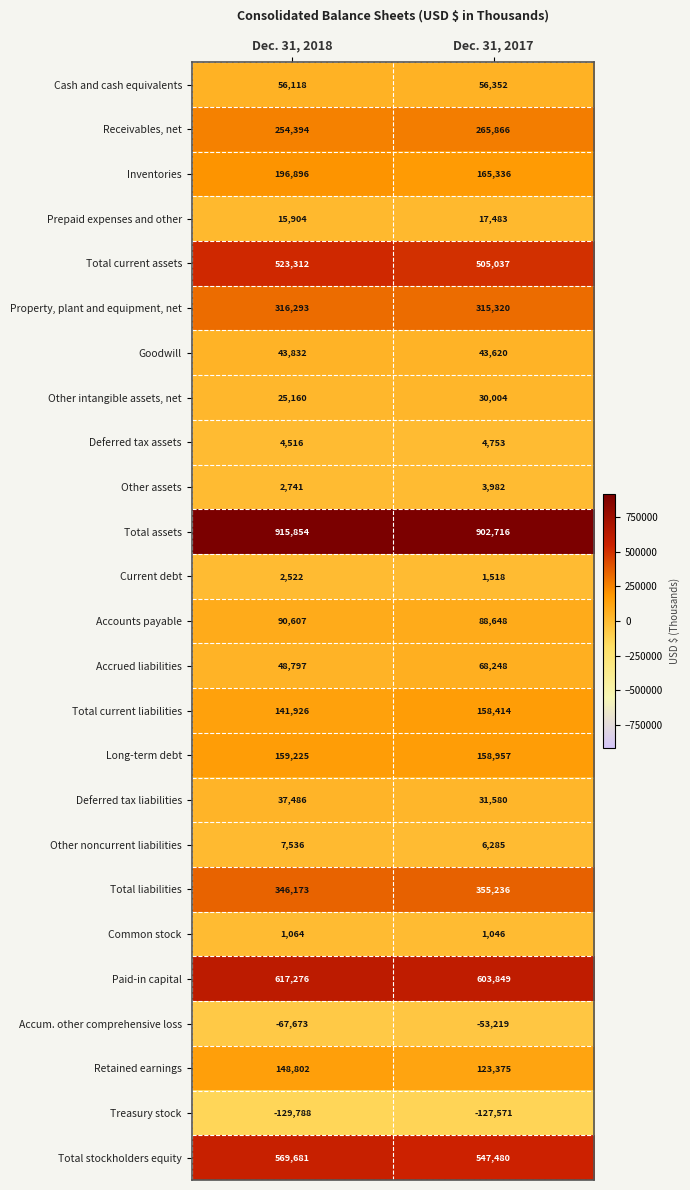

At how many categories does at least one series exceed 167729?

2